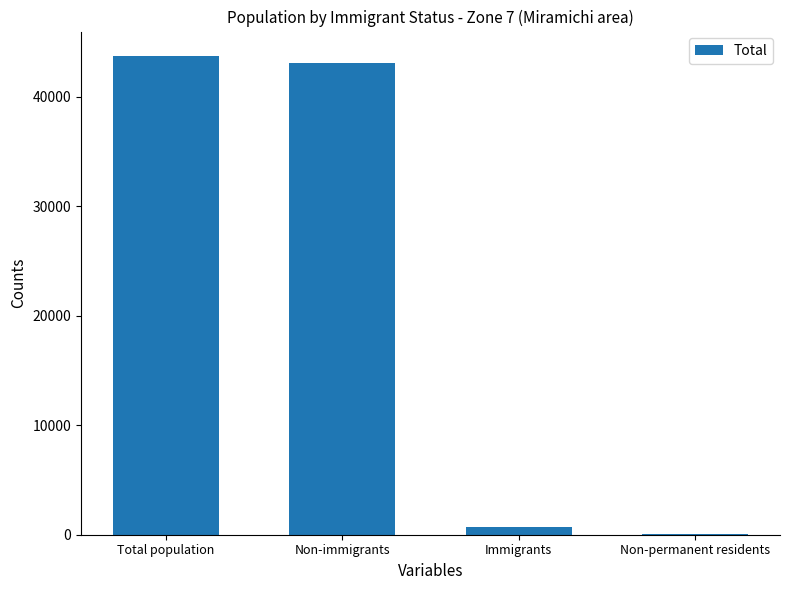

Where is the data nearest to the value 21915?

Non-immigrants